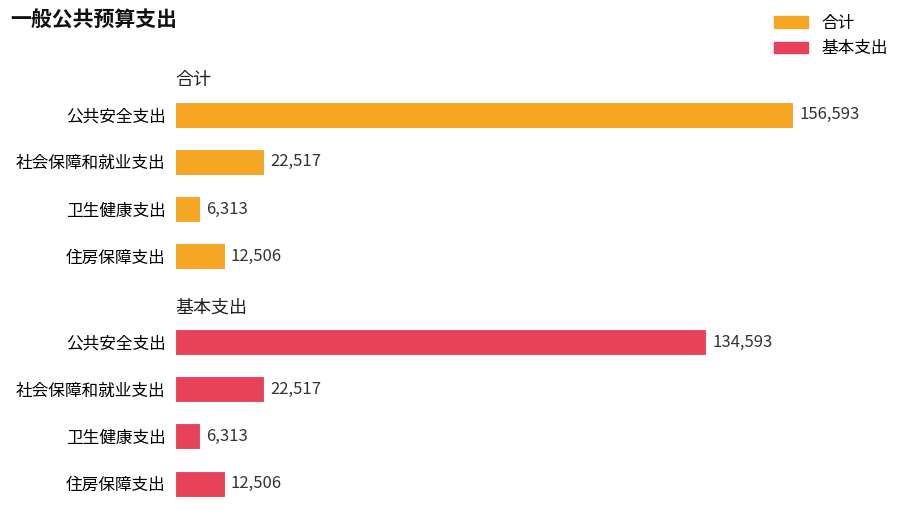

The value of 合计 at 公共安全支出 is 156593. True or false?

True